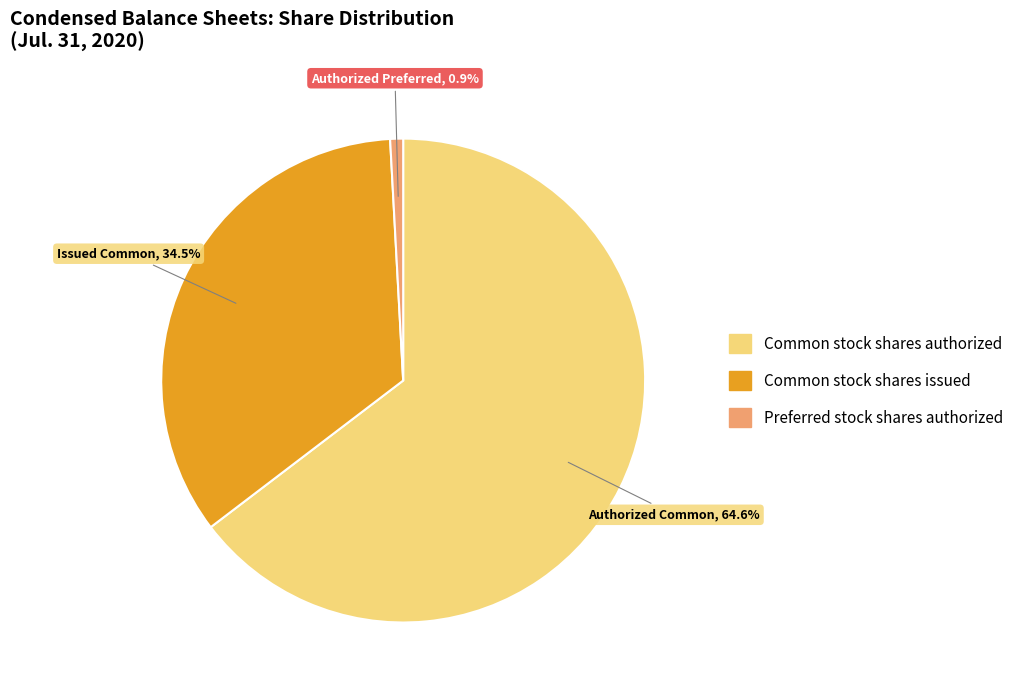

To the nearest percent, what is the difference between the largest and smallest slice percentages?

64%